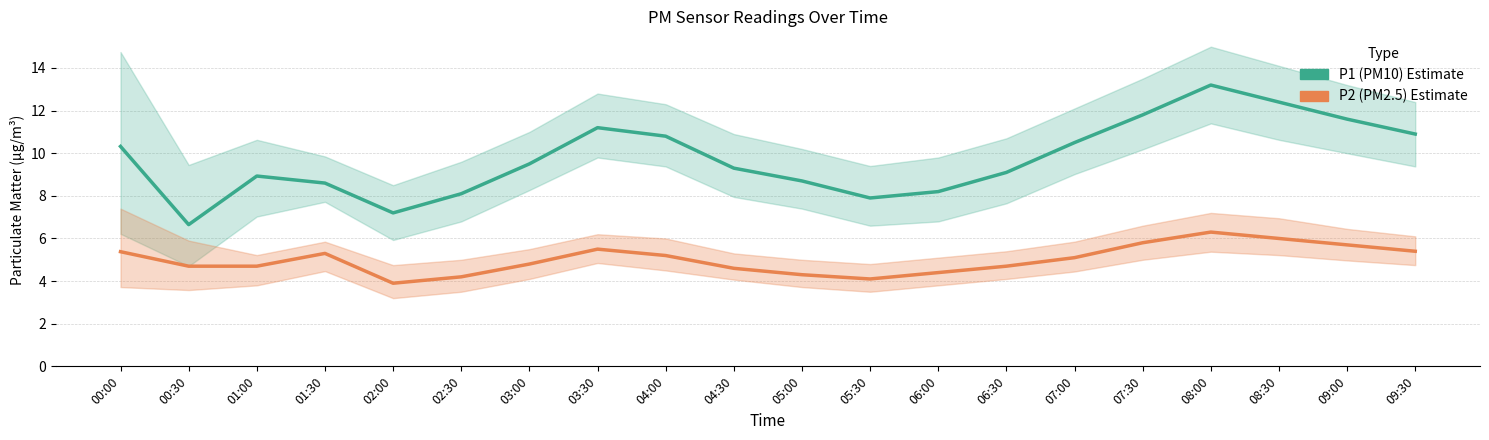

What is the label of the 2nd point from the right?

09:00